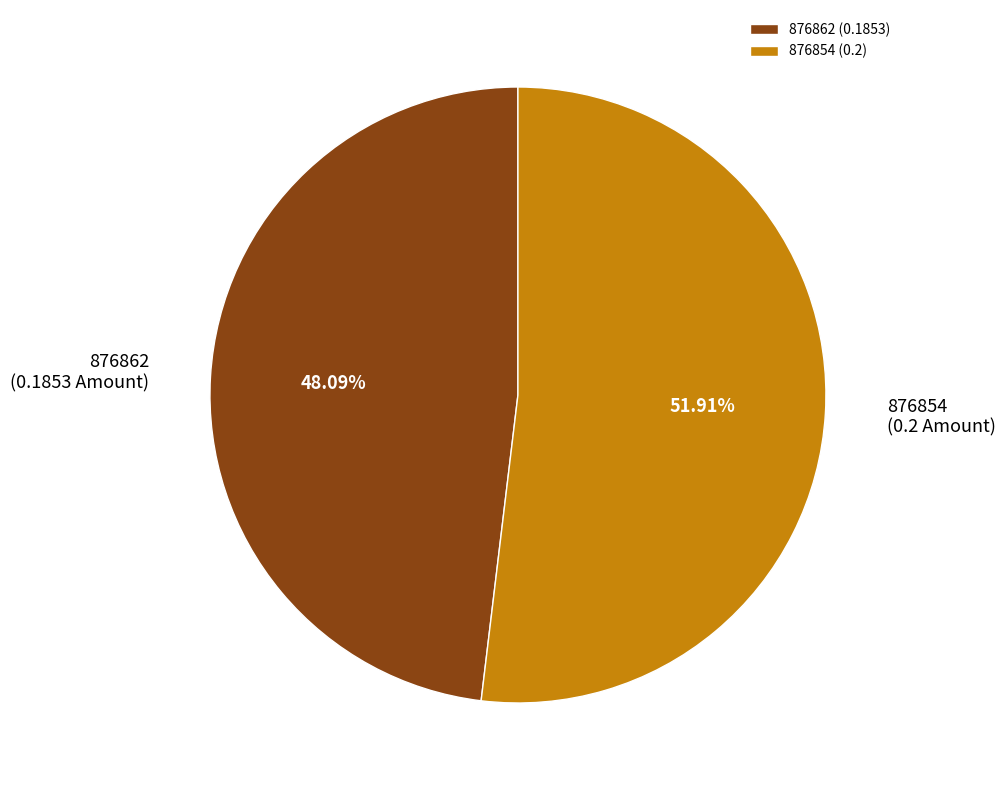

To the nearest percent, what portion does 876862 represent?

48%